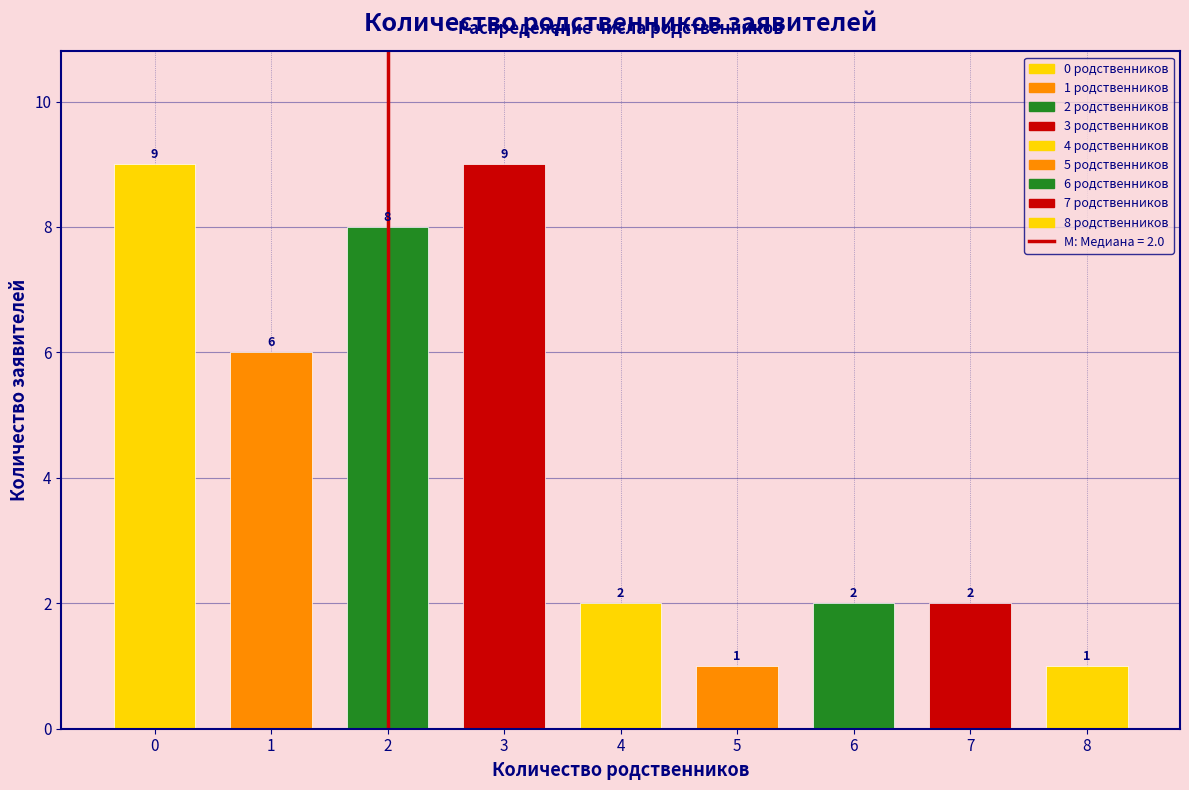

Reading left to right, what are all the values shown in this chart?

0=9	1=6	2=8	3=9	4=2	5=1	6=2	7=2	8=1